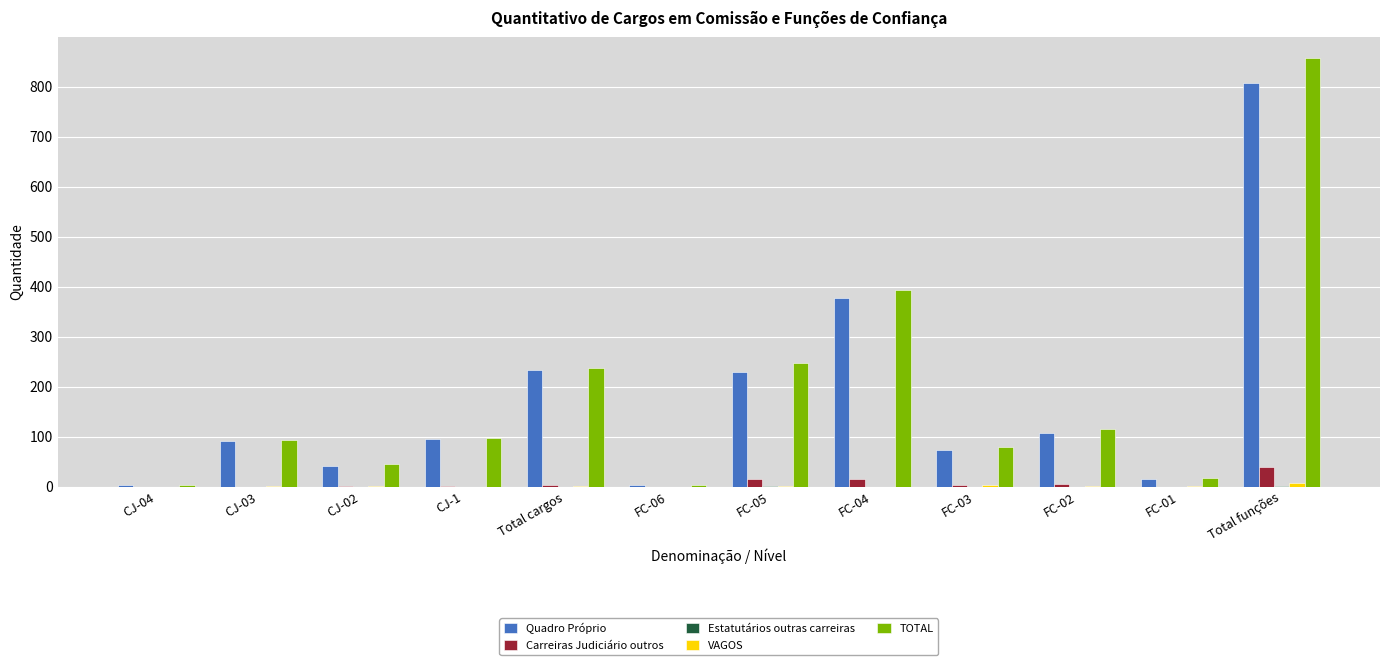

Which category has the highest value across all series?

Total funções